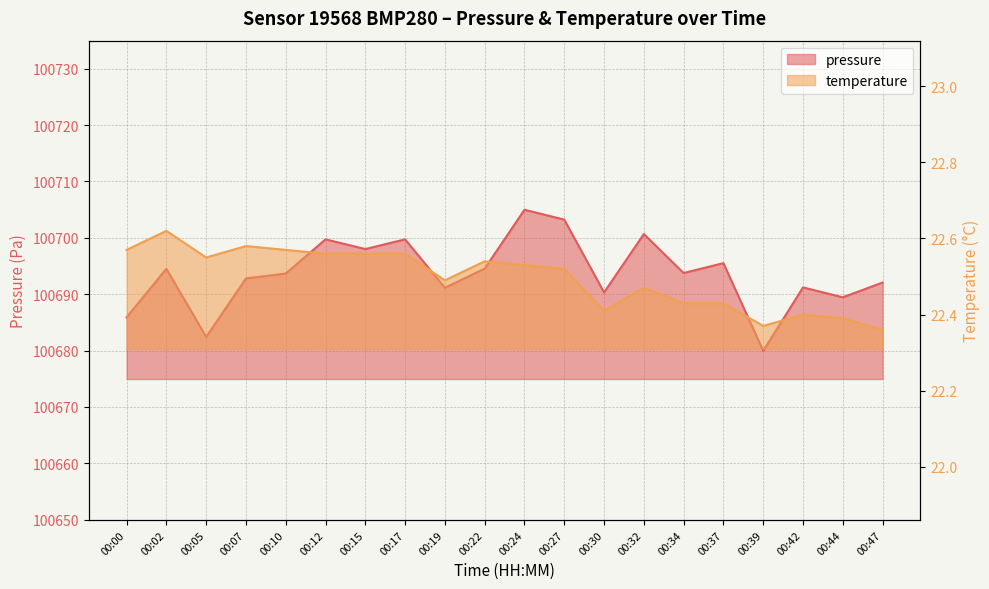

Reading right to left, list all the values displayed in this chart.

pressure: 00:47=100692.1	00:44=100689.4	00:42=100691.2	00:39=100679.9	00:37=100695.5	00:34=100693.8	00:32=100700.7	00:30=100690.3	00:27=100703.2	00:24=100705.0	00:22=100694.5	00:19=100691.1	00:17=100699.7	00:15=100698.0	00:12=100699.7	00:10=100693.7	00:07=100692.8	00:05=100682.4	00:02=100694.5	00:00=100685.9
temperature: 00:47=22.4	00:44=22.4	00:42=22.4	00:39=22.4	00:37=22.4	00:34=22.4	00:32=22.5	00:30=22.4	00:27=22.5	00:24=22.5	00:22=22.5	00:19=22.5	00:17=22.6	00:15=22.6	00:12=22.6	00:10=22.6	00:07=22.6	00:05=22.6	00:02=22.6	00:00=22.6